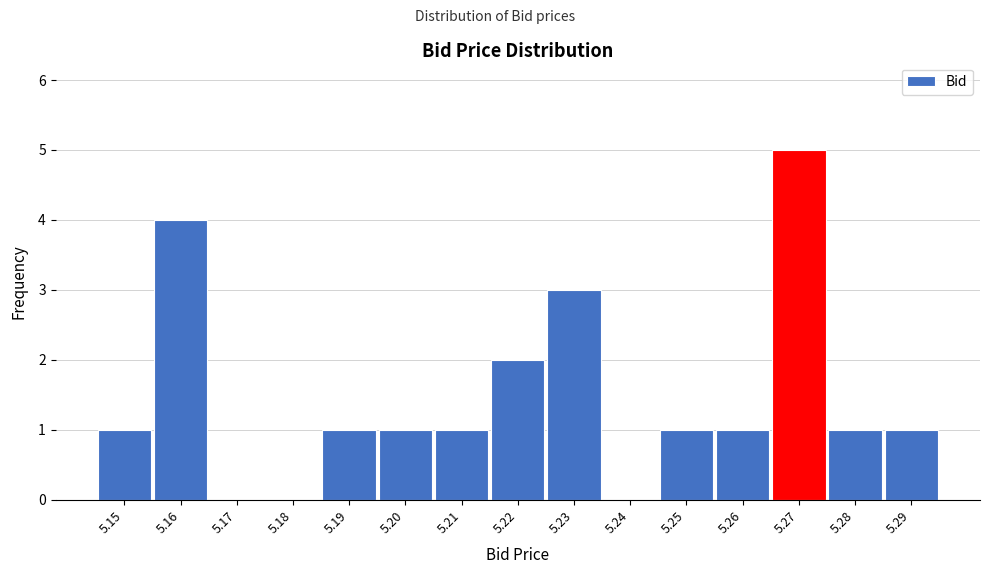

How tall is the bar that spans 5.265 to 5.275 on the x-axis? The values are not printed on the chart, so give them approximately, as read against the axis.

5